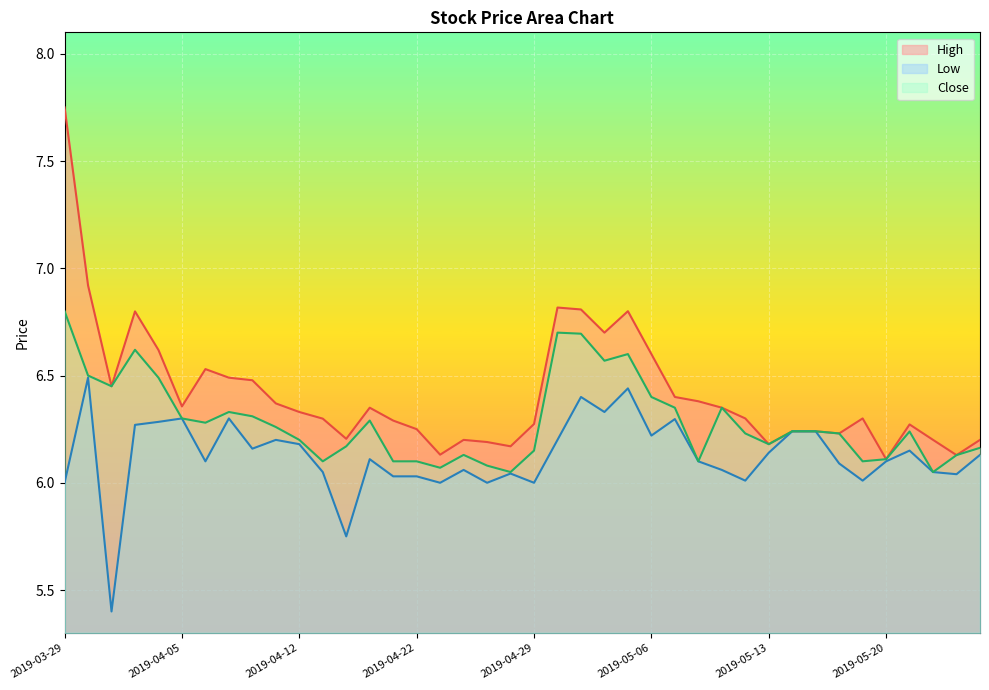

How many lines are shown in the chart?

3